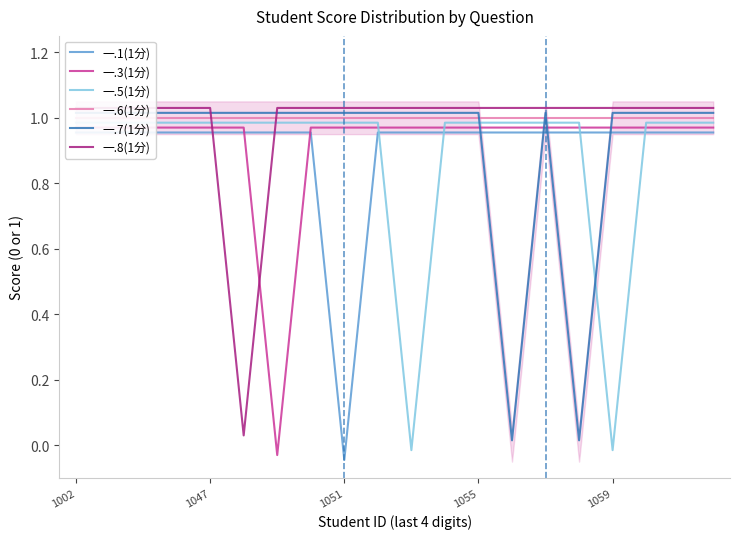

List the series in order of their peak value, lowest first.

一.1(1分), 一.3(1分), 一.5(1分), 一.6(1分), 一.7(1分), 一.8(1分)